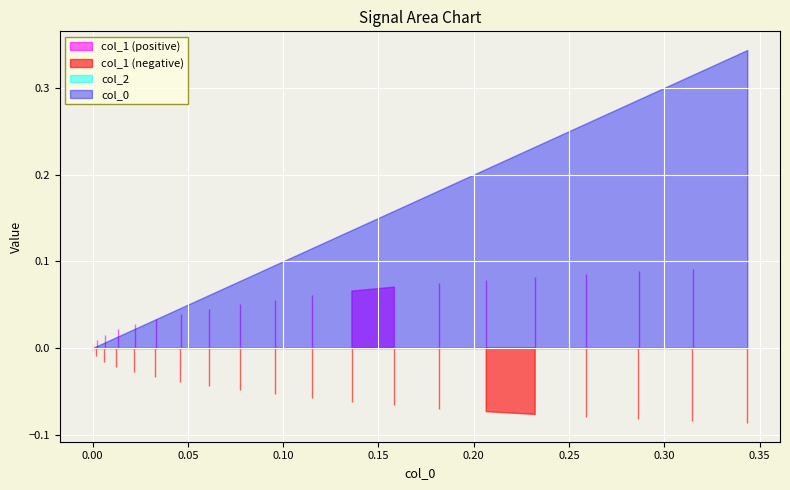

Which series has the largest range (max minus min)?

col_0